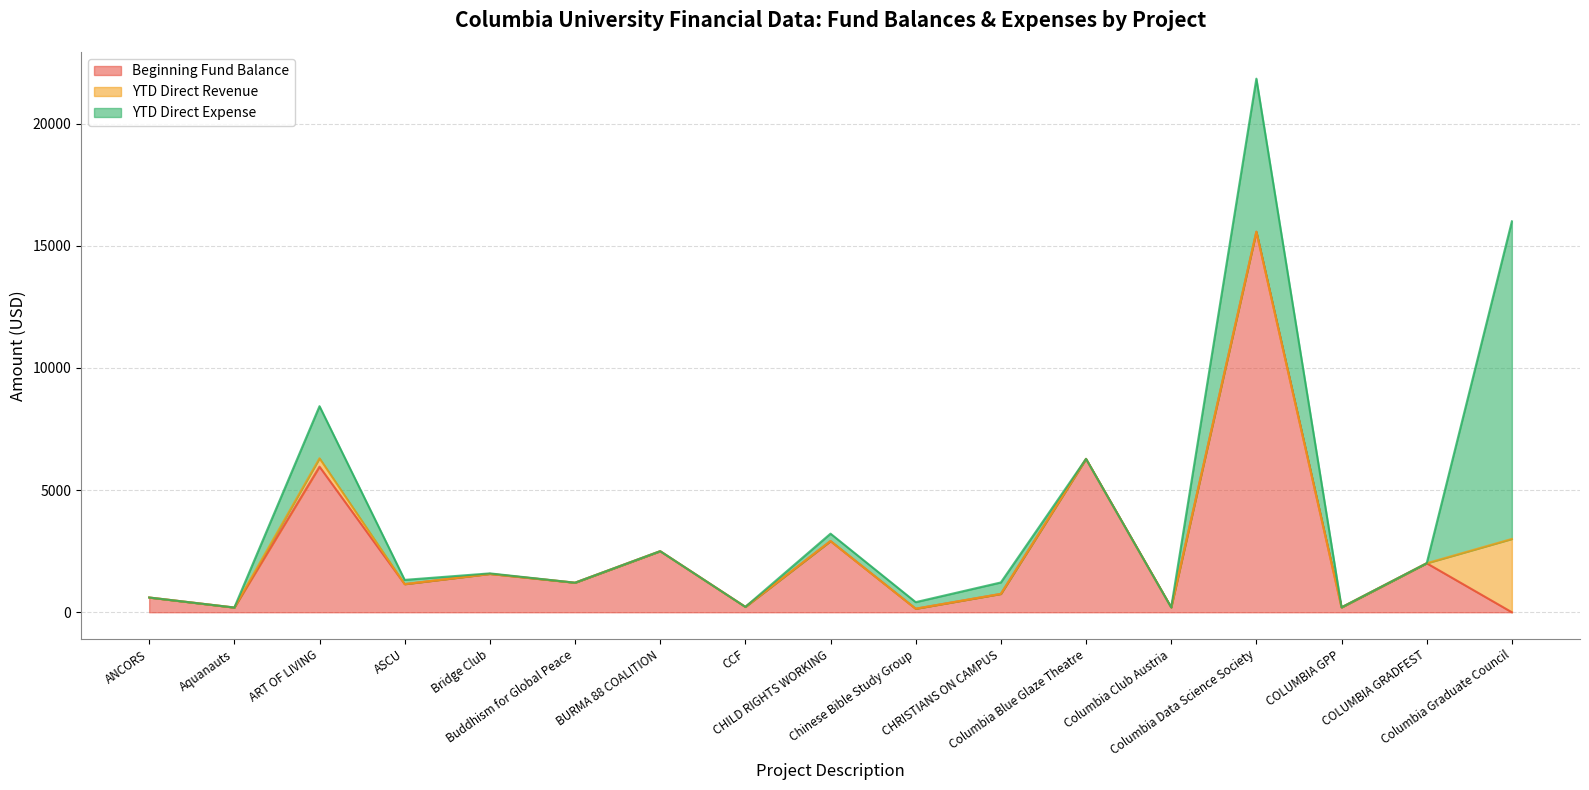

List the series in order of their overall mean, highest first.

YTD Direct Expense, YTD Direct Revenue, Beginning Fund Balance